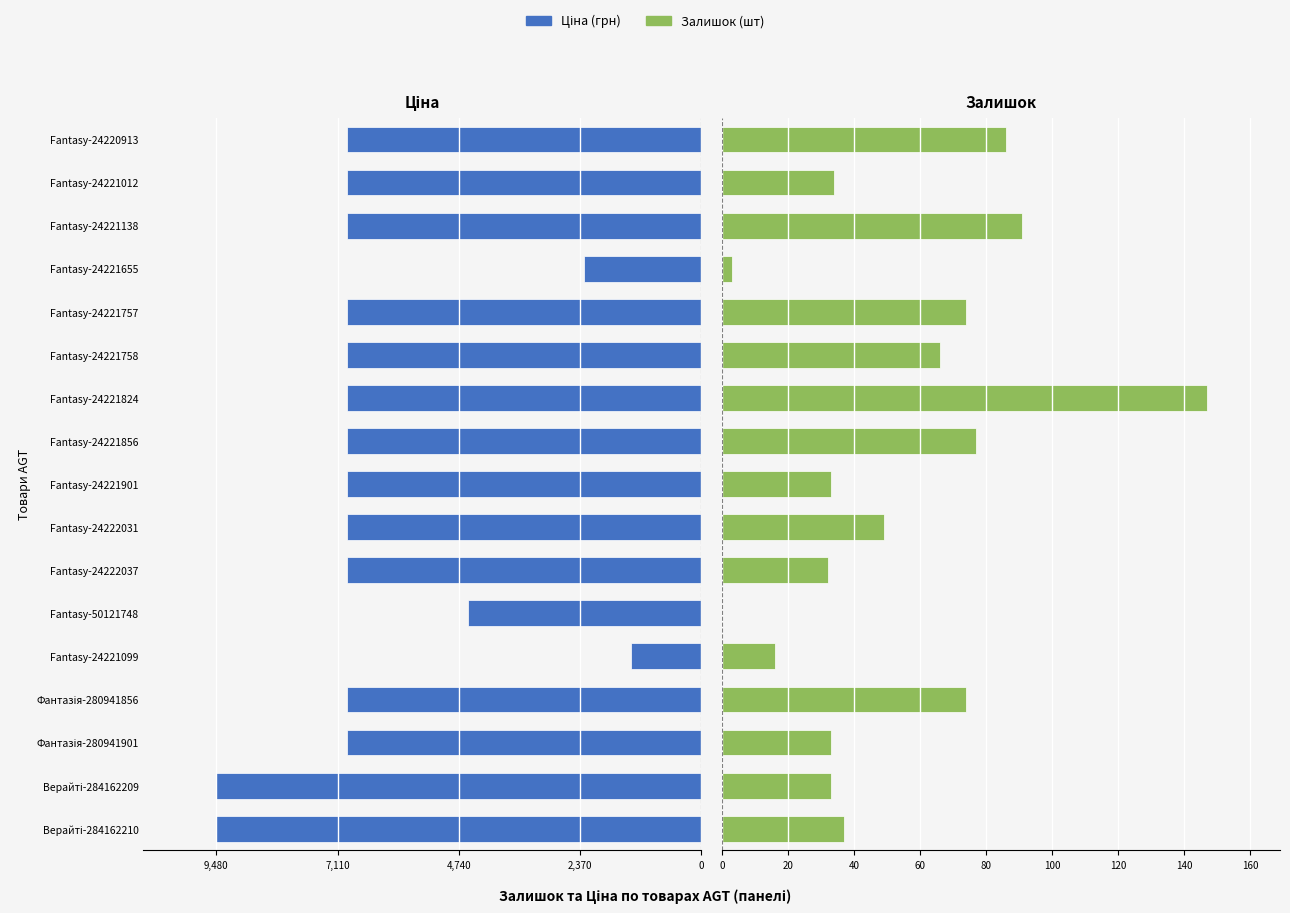

Reading left to right, list all the values displayed in this chart.

Ціна: -14700.0	-14700.0	-10739.1	-10739.1	-2132.8	-7073.7	-10739.1	-10739.1	-10739.1	-10739.1	-10739.1	-10739.1	-10739.1	-3553.6	-10739.1	-10739.1	-10739.1
Залишок: 37.0	33.0	33.0	74.0	16.0	0.0	32.0	49.0	33.0	77.0	147.0	66.0	74.0	3.0	91.0	34.0	86.0